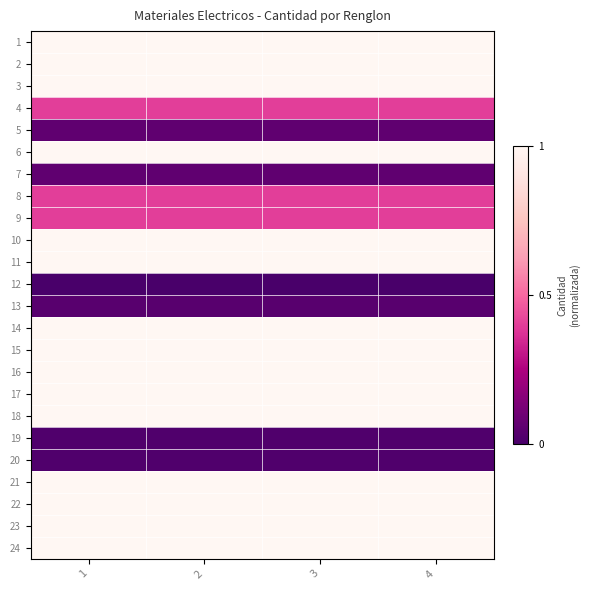

Rank the series at 2 from highest to lowest value.

1, 2, 3, 6, 10, 11, 14, 15, 16, 17, 18, 21, 22, 23, 24, 4, 8, 9, 5, 7, 13, 19, 20, 12